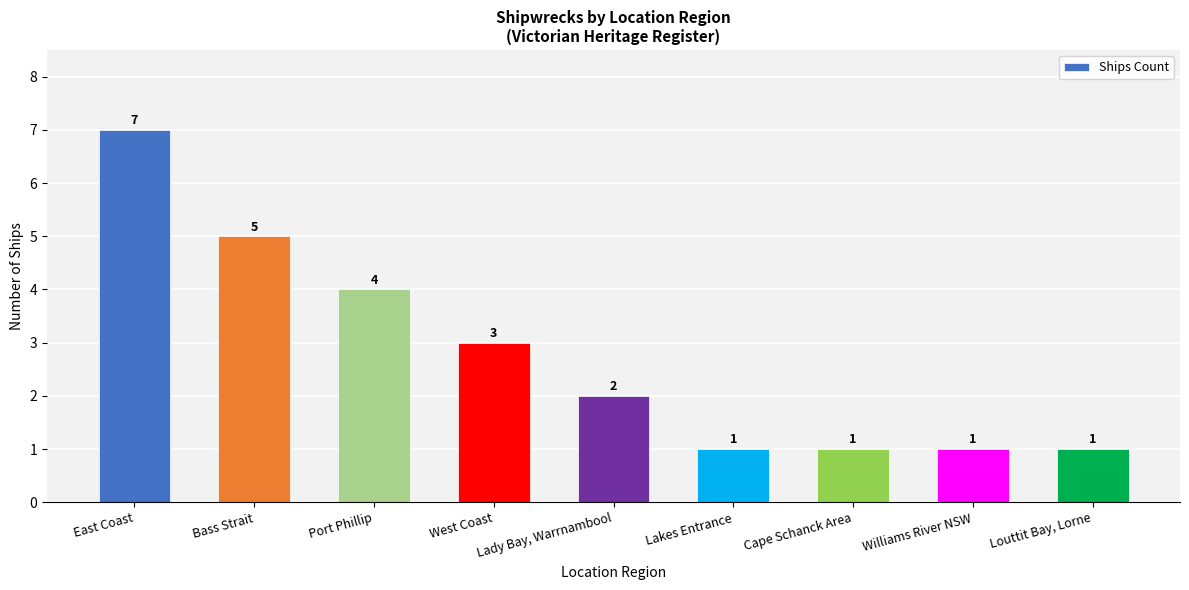

What is the label of the 5th bar from the right?

Lady Bay, Warrnambool